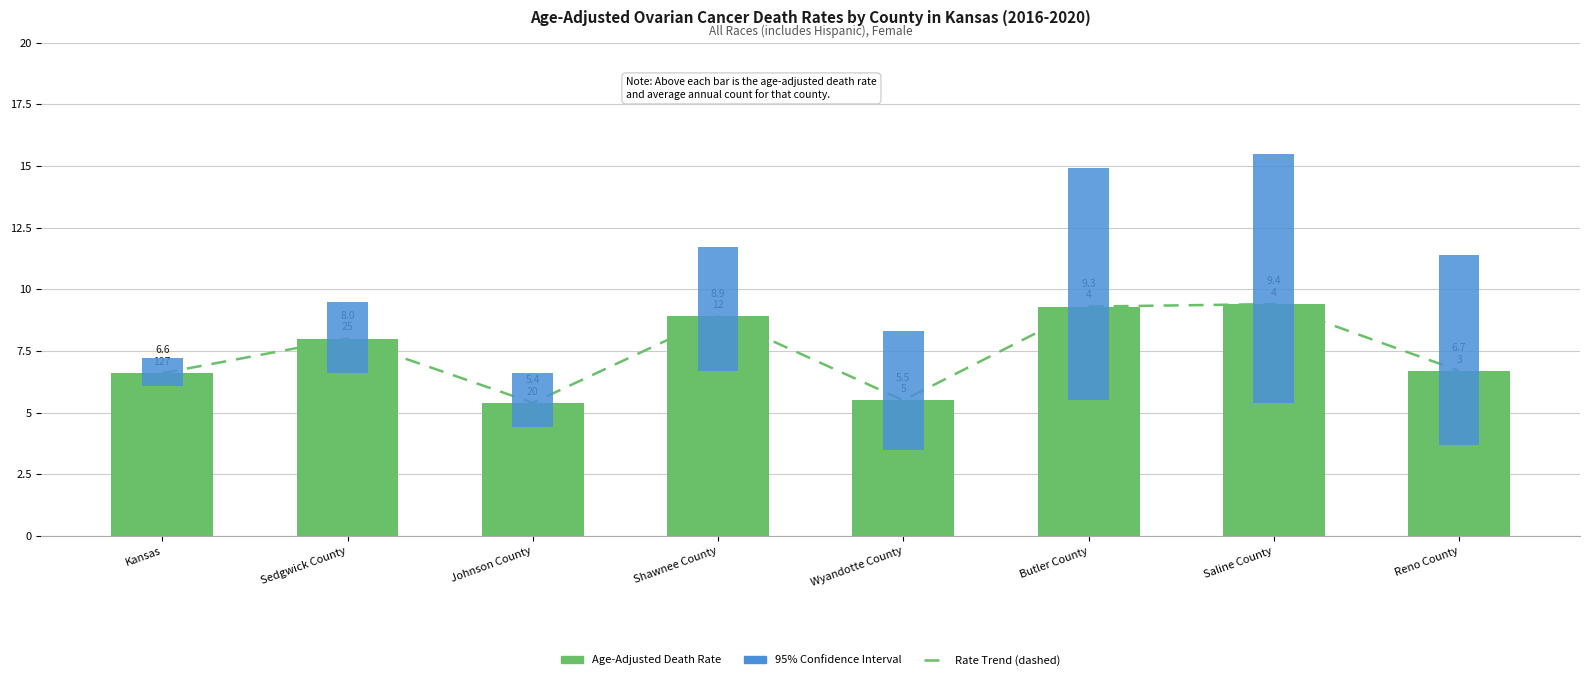

Between Johnson County and Shawnee County, which is larger?

Shawnee County